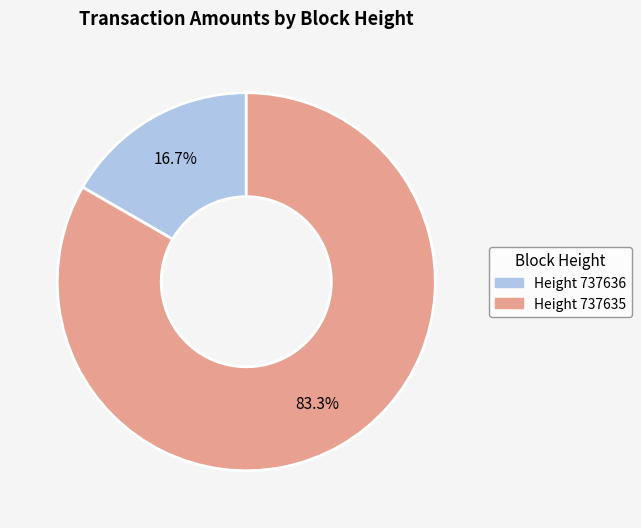

Is there any slice that represents more than half of the pie?

Yes